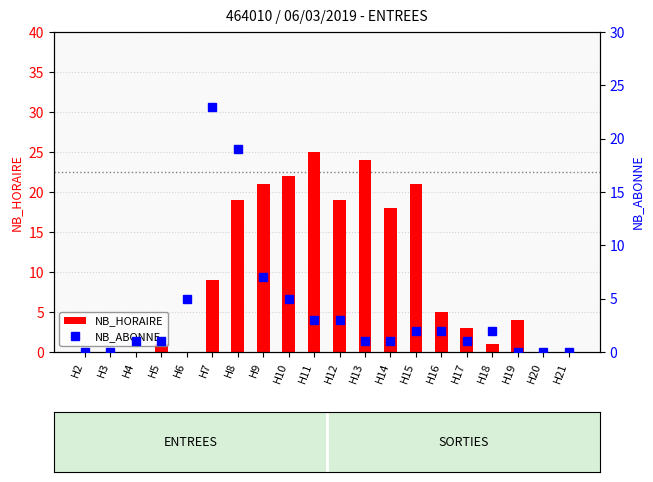

Which label corresponds to the smallest value in the chart?

H2